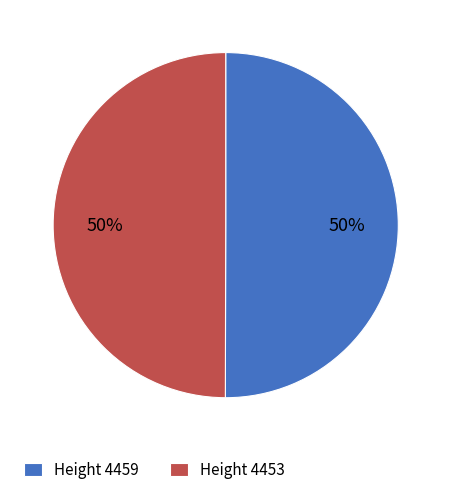

Do Height 4453 and Height 4459 together represent more than half of the pie?

Yes